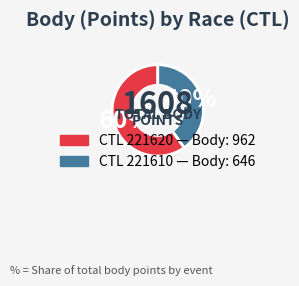

To the nearest percent, what is the average slice percentage?

50%